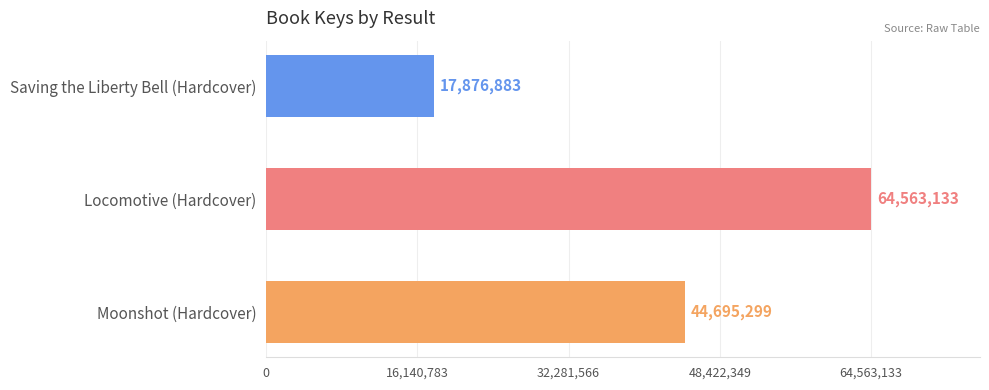

Reading bottom to top, extract all data points from this chart.

Moonshot (Hardcover)=44695299	Locomotive (Hardcover)=64563133	Saving the Liberty Bell (Hardcover)=17876883